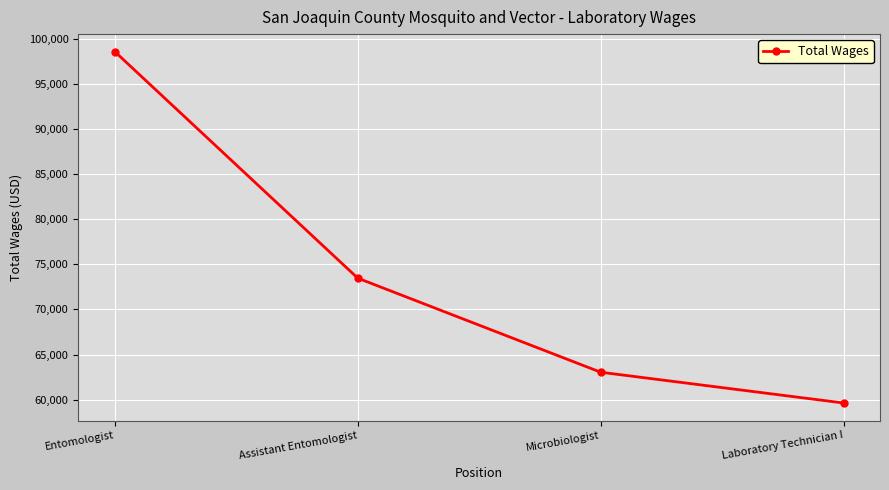

What is the difference between the maximum and minimum values?

38999